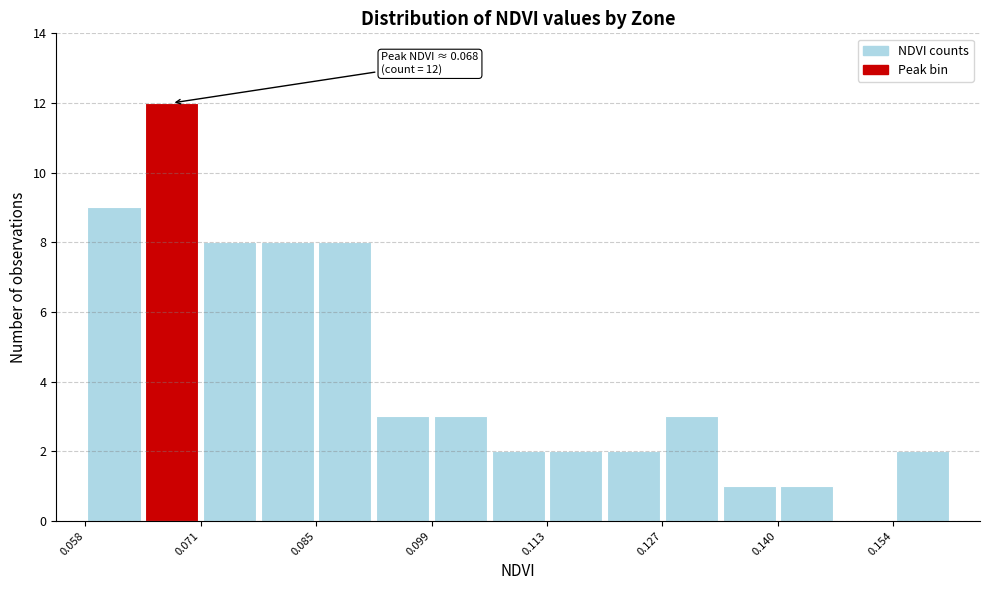

Read against the x-axis, roughly where is the centre of the tallest bar?

0.068